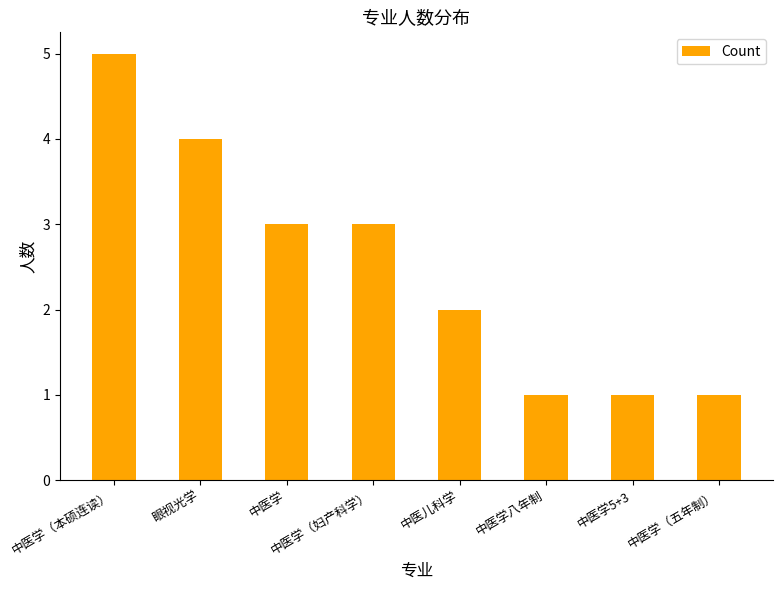

What value does the data have at 中医学（五年制）?

1